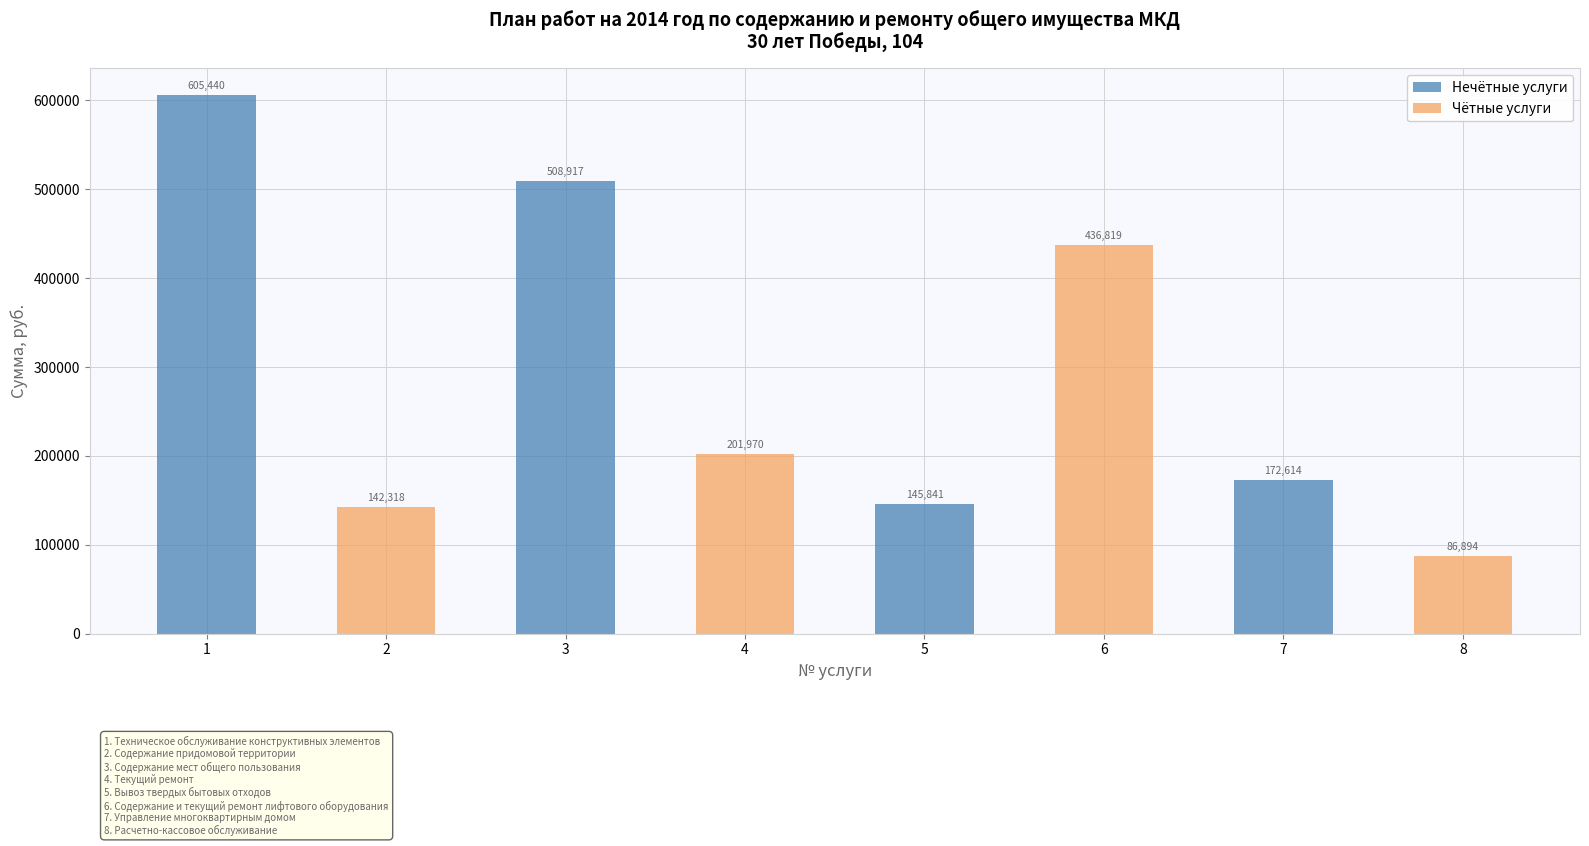

What is the value of the 2nd bar from the left?

142318.3